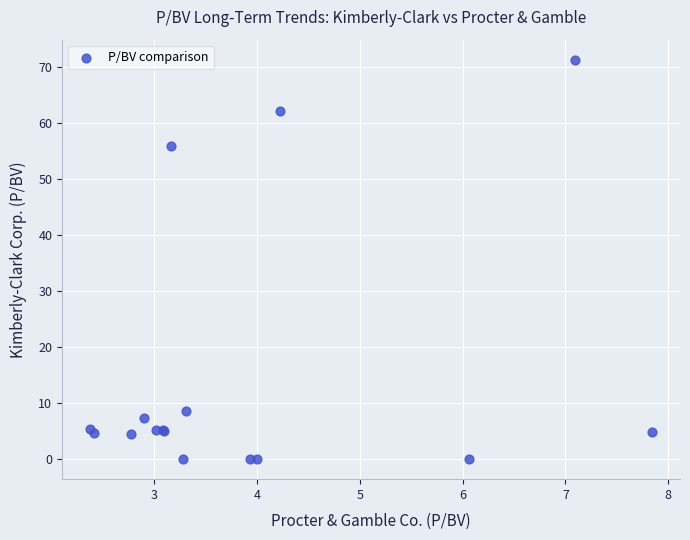

What Y value in the scatter plot is closest to 35?

56.0